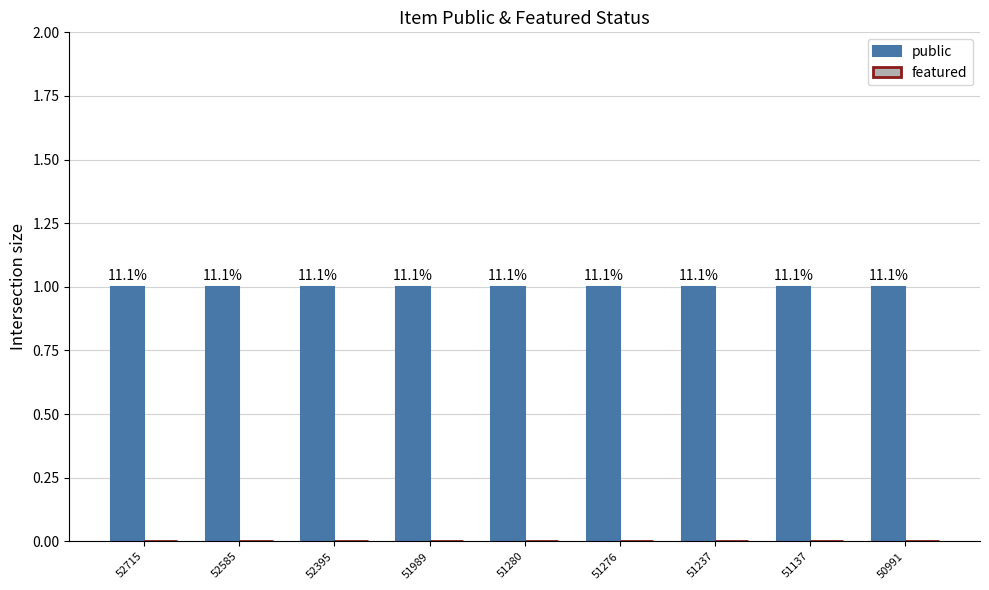

Rank the series by their average value, from highest to lowest.

public, featured